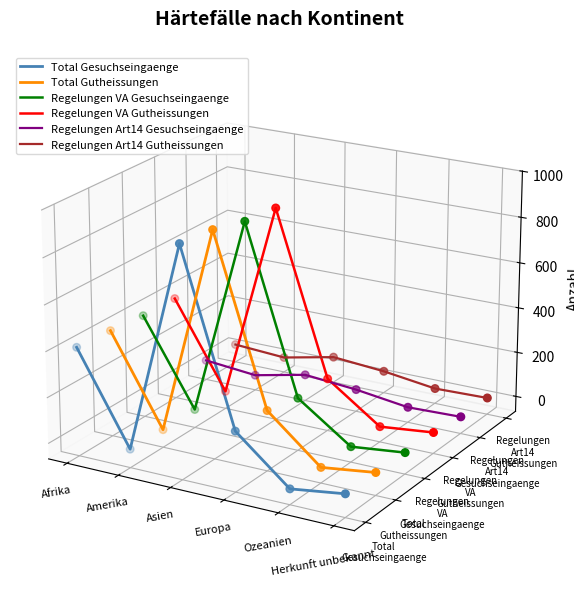

Which series contains the lowest Y value?

Total Gesuchseingaenge